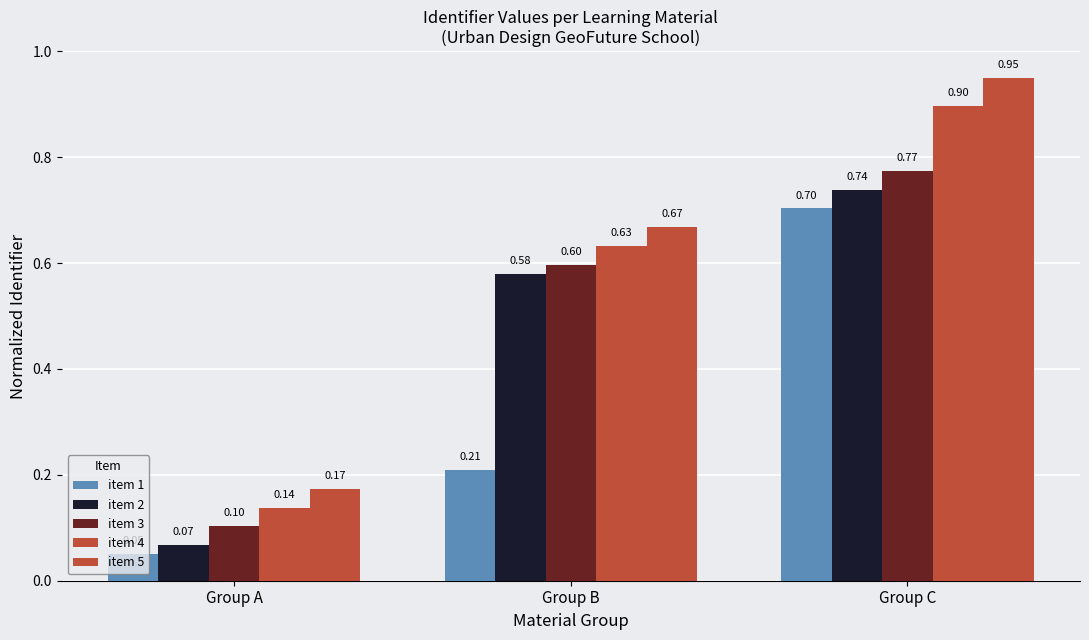

What is the average value of the item 3 series?

0.5